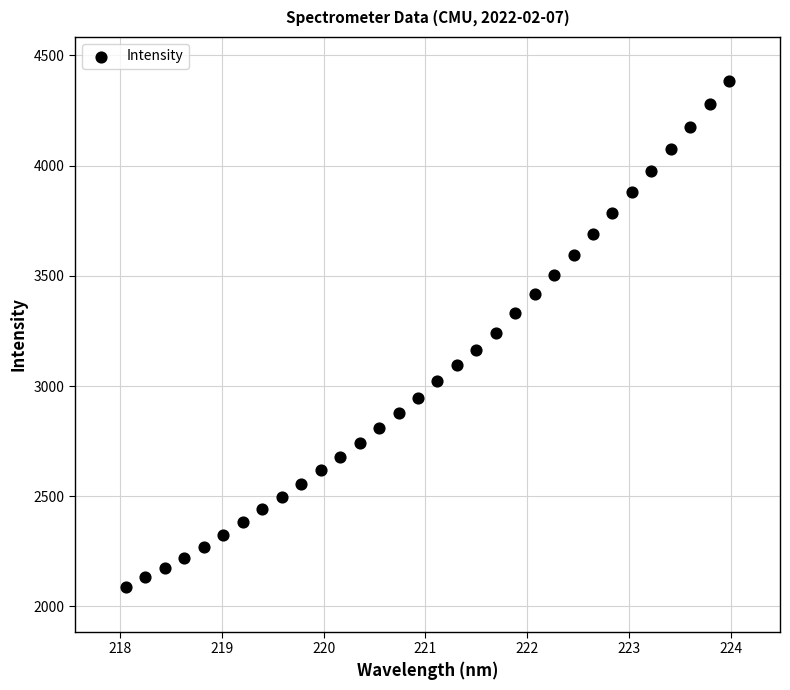

What is the range of X values (max minus min)?

5.9